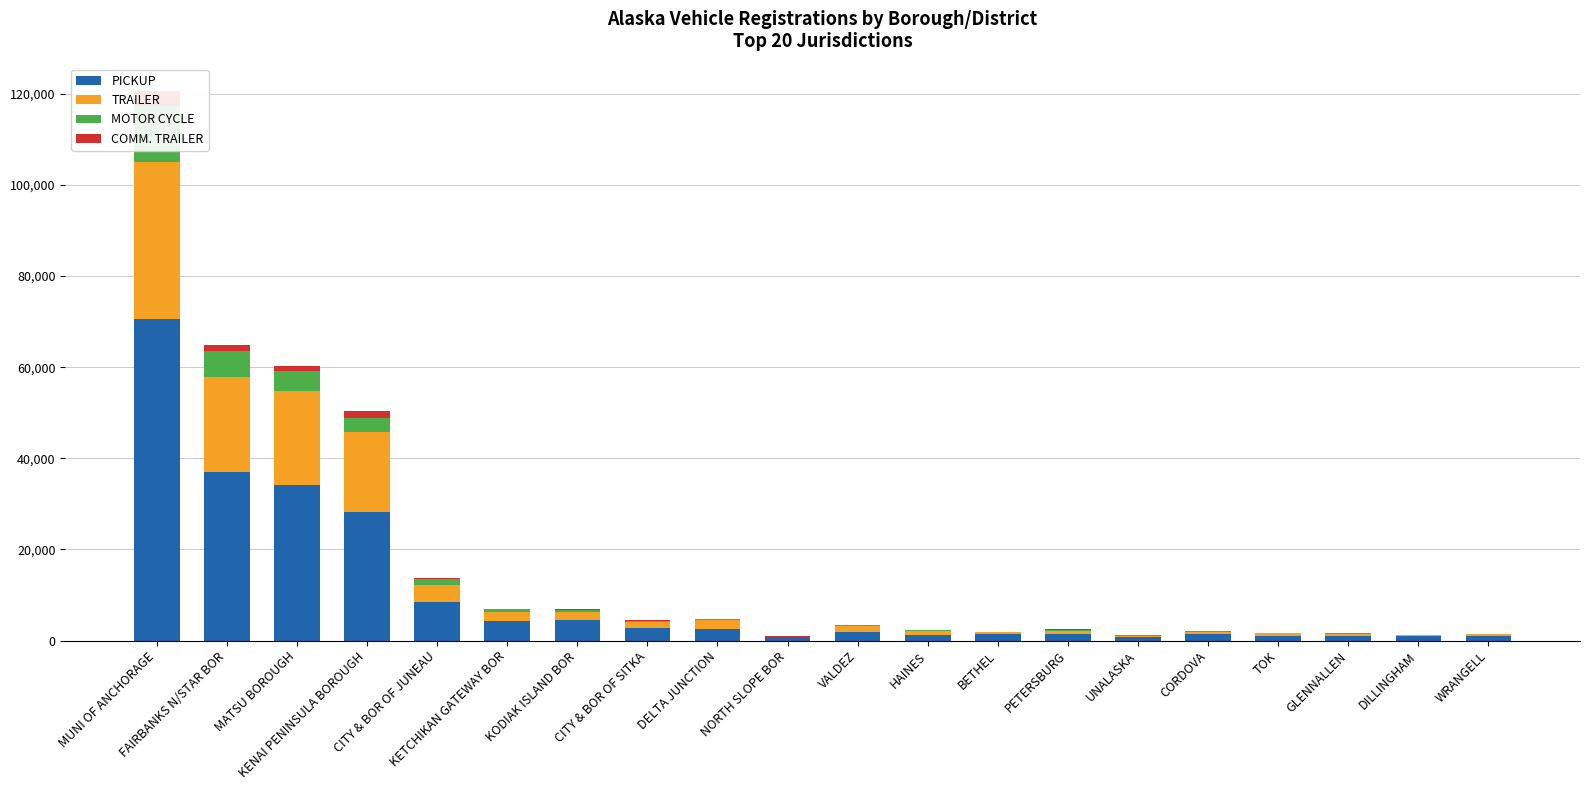

Which series has the widest spread of values?

PICKUP